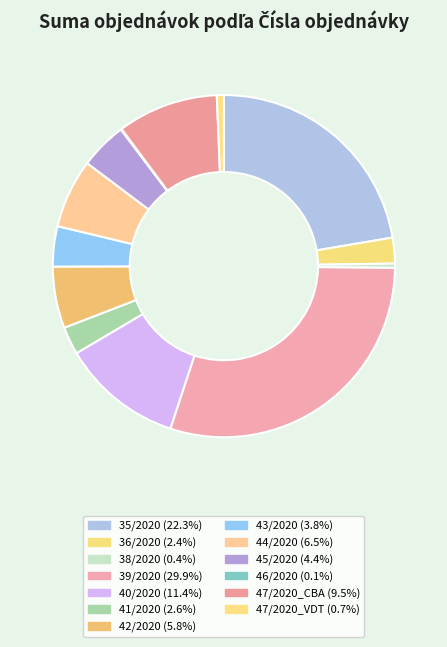

To the nearest percent, what is the difference between the 47/2020_CBA and 45/2020 slice percentages?

5%